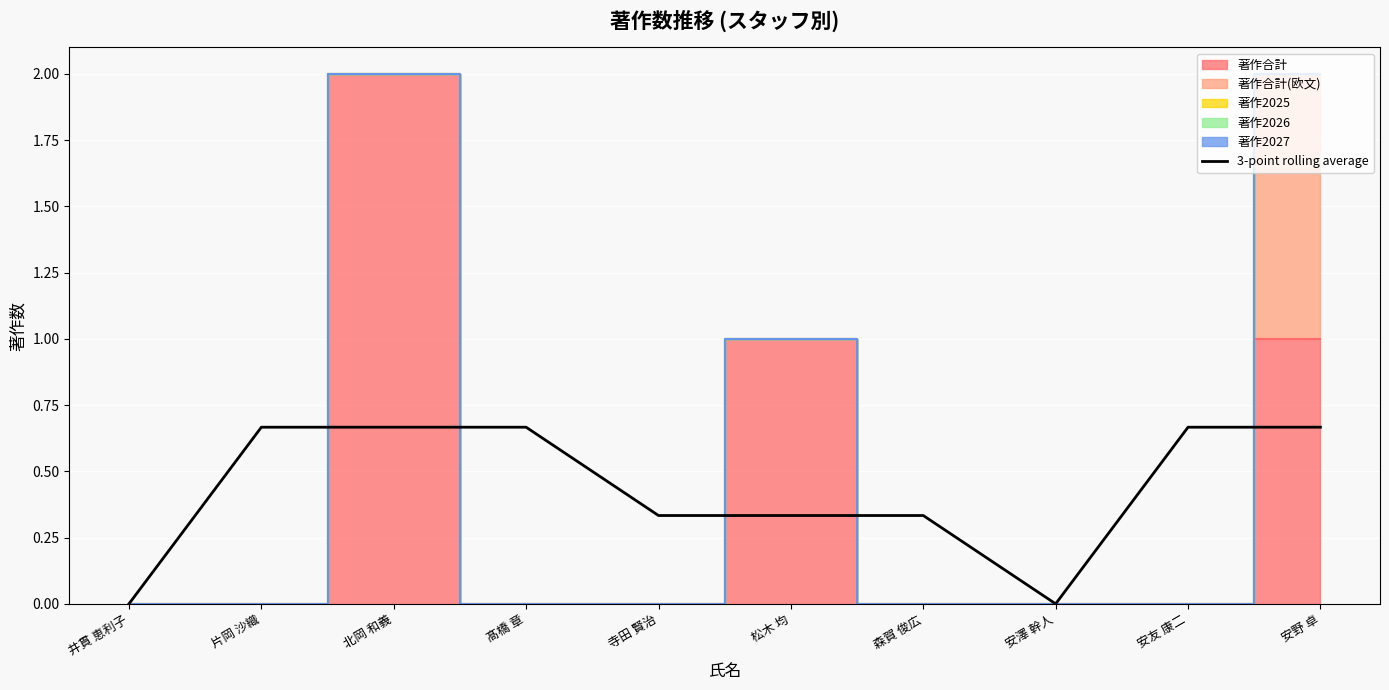

True or false: there are more than 2 points higher than both neighbors.

False